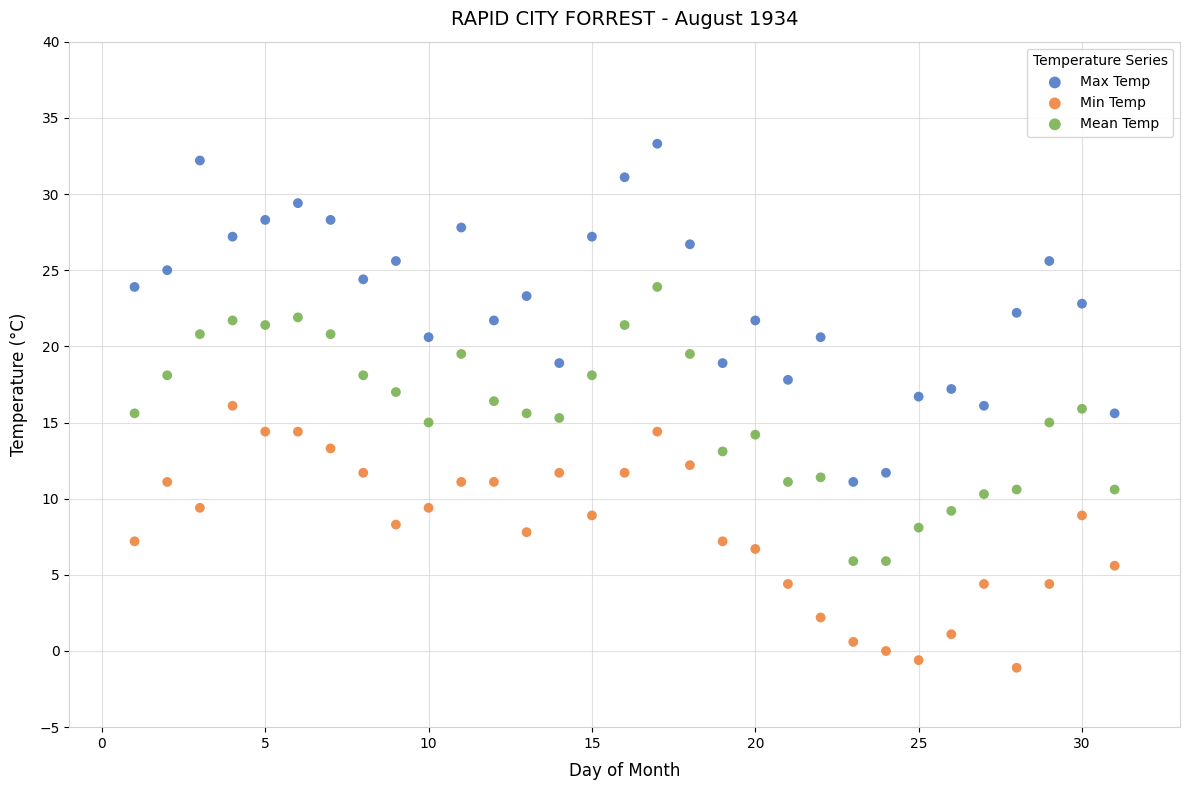

Across all data points, what is the range of Y values (max minus min)?

34.4